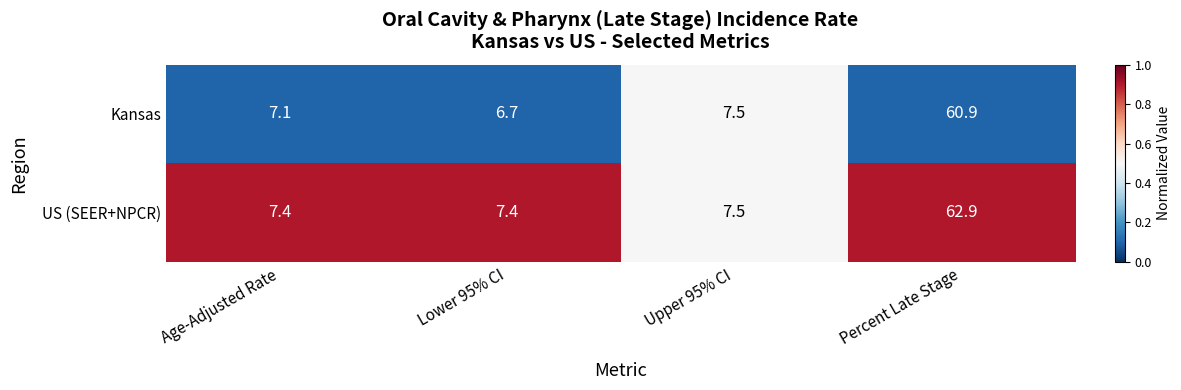

Is it true that Kansas equals 7.1 at Age-Adjusted Rate?

True